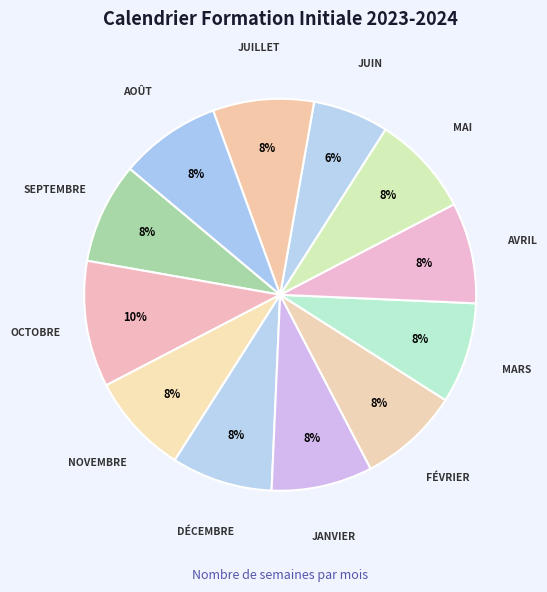

How many slices are in this pie chart?

12